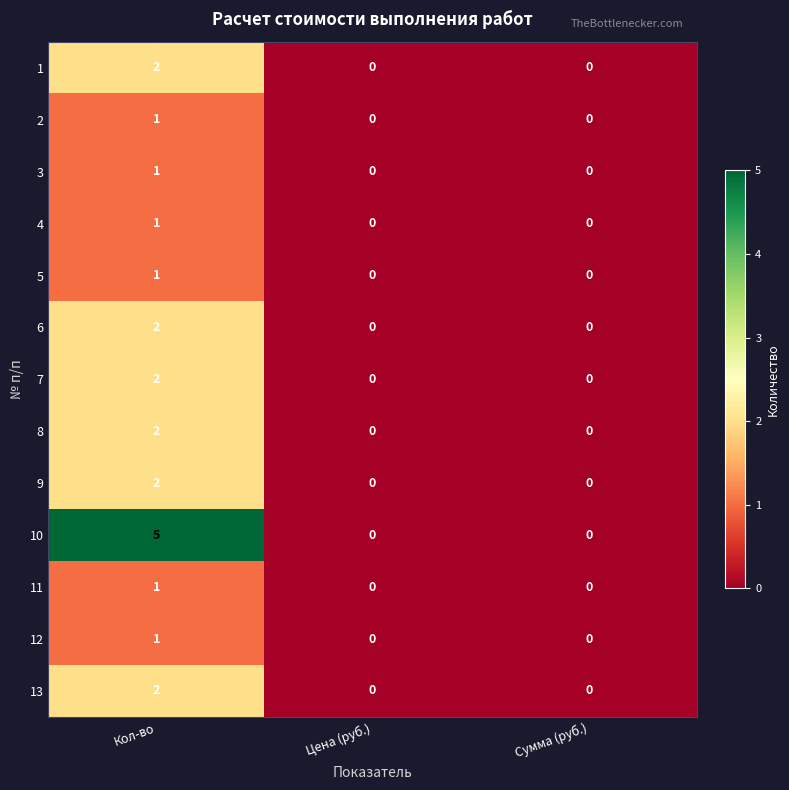

Count the 8 values in the range 0 to 2.

3